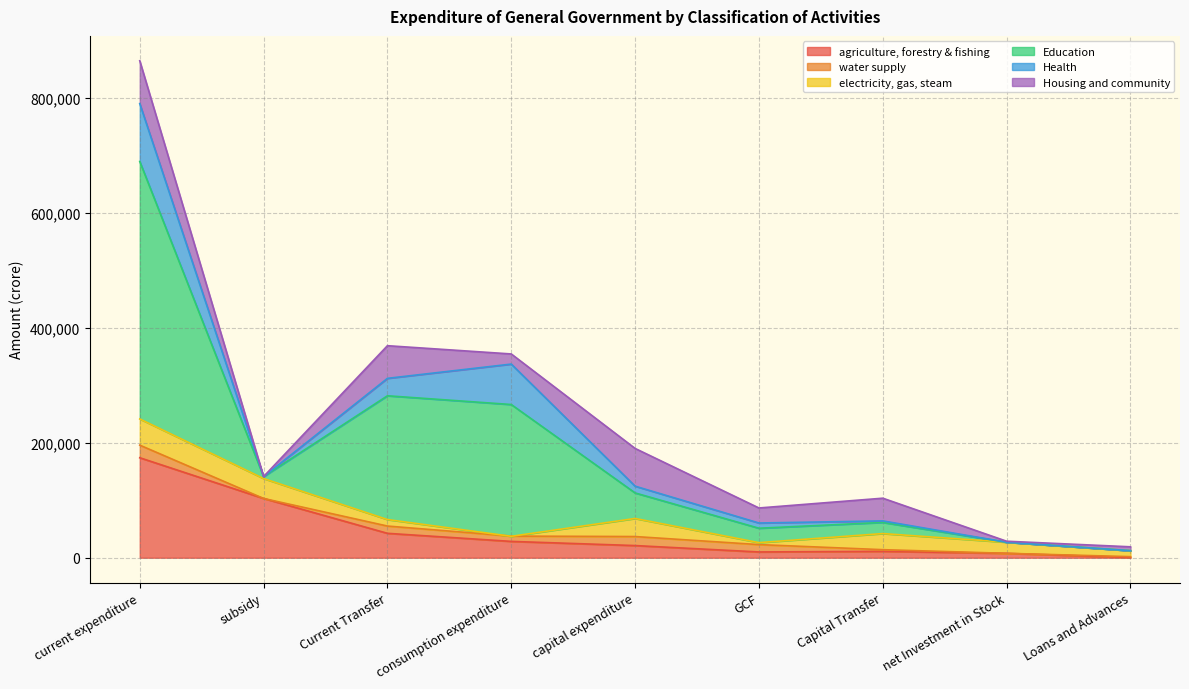

True or false: Education has more than 0 interior local peaks.

True